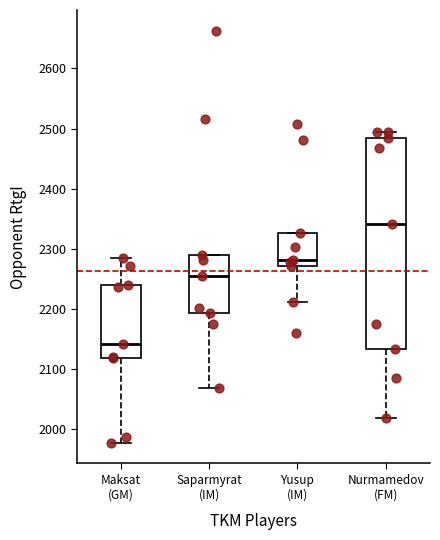

Reading left to right, transcribe this box plot: for each box, give where its median line is, the range the box spans, and where its two whiskers end, as read against the y-axis. The values are not printed on the chart, so give them approximately, as read against the axis.

Maksat (GM): median 2140, box 2120 to 2240, whiskers 1980 to 2290
Saparmyrat (IM): median 2250, box 2190 to 2290, whiskers 2070 to 2290
Yusup (IM): median 2280, box 2270 to 2330, whiskers 2210 to 2330
Nurmamedov (FM): median 2340, box 2130 to 2490, whiskers 2020 to 2500